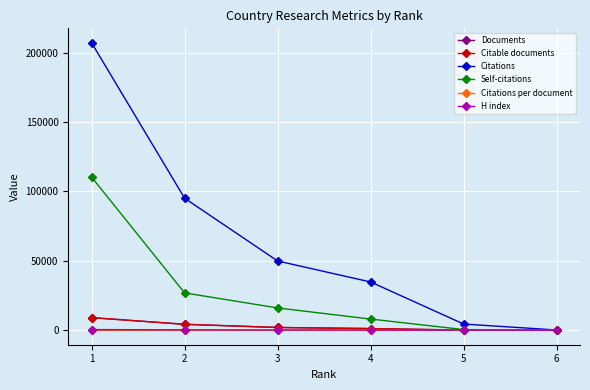

True or false: Documents has more than 1 points higher than both neighbors.

False